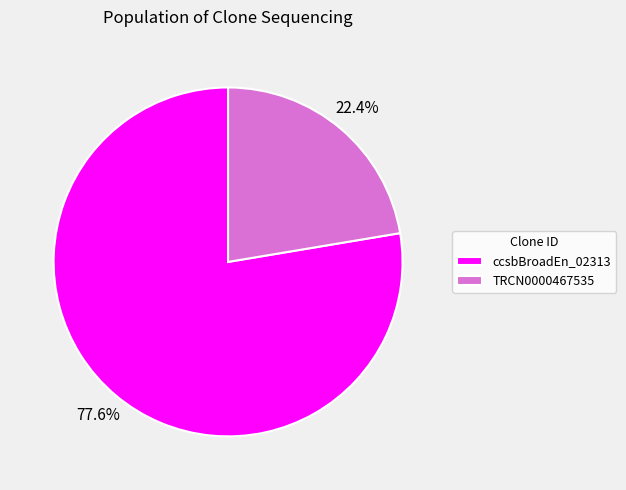

Combined, what portion of the pie is TRCN0000467535 and ccsbBroadEn_02313?

100.0%